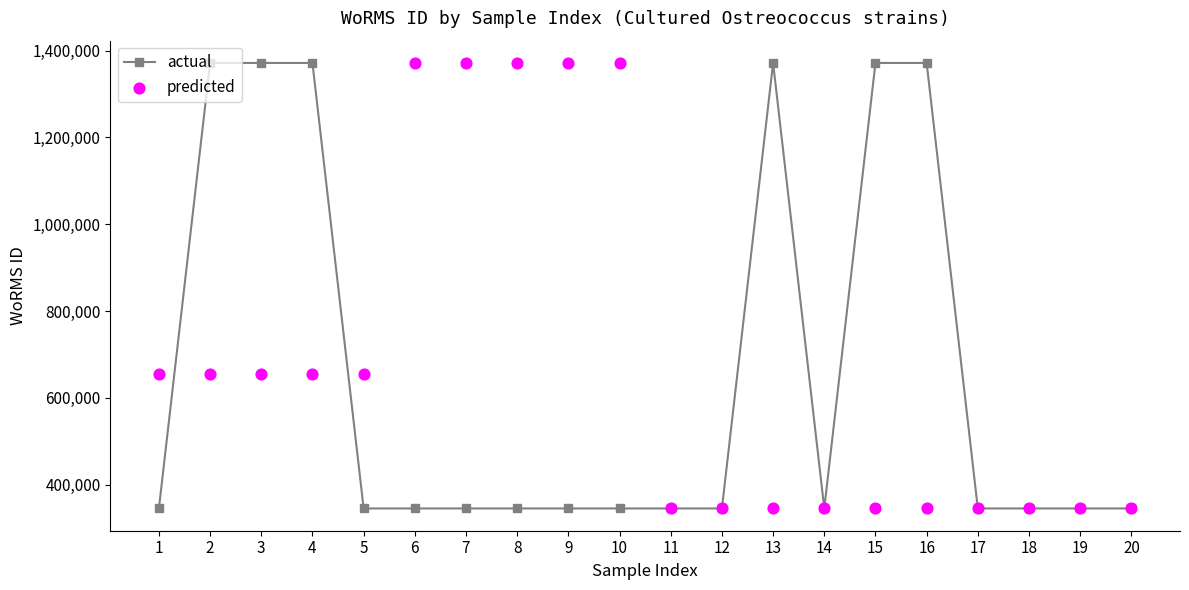

At which category is the sum across all series the highest?

2